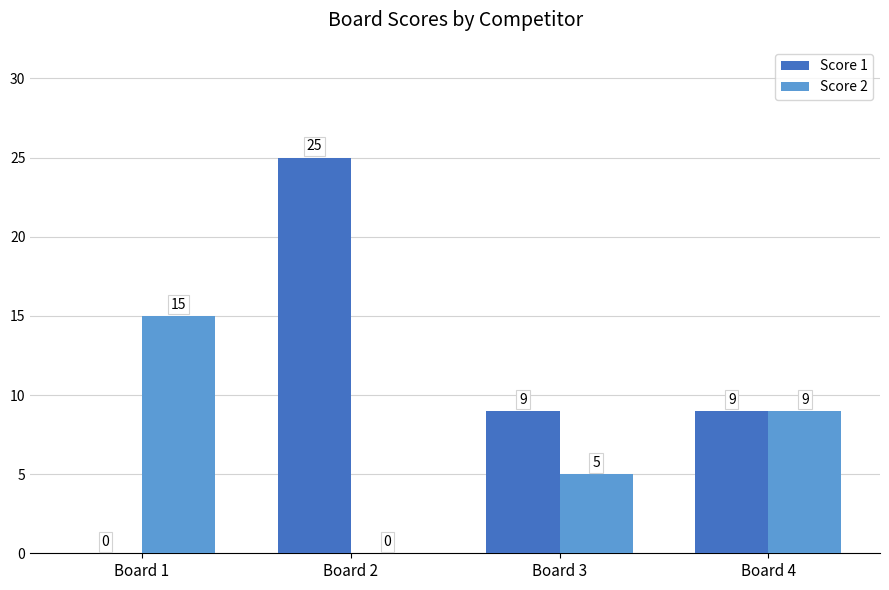

At which label does Score 2 reach its peak?

Board 1